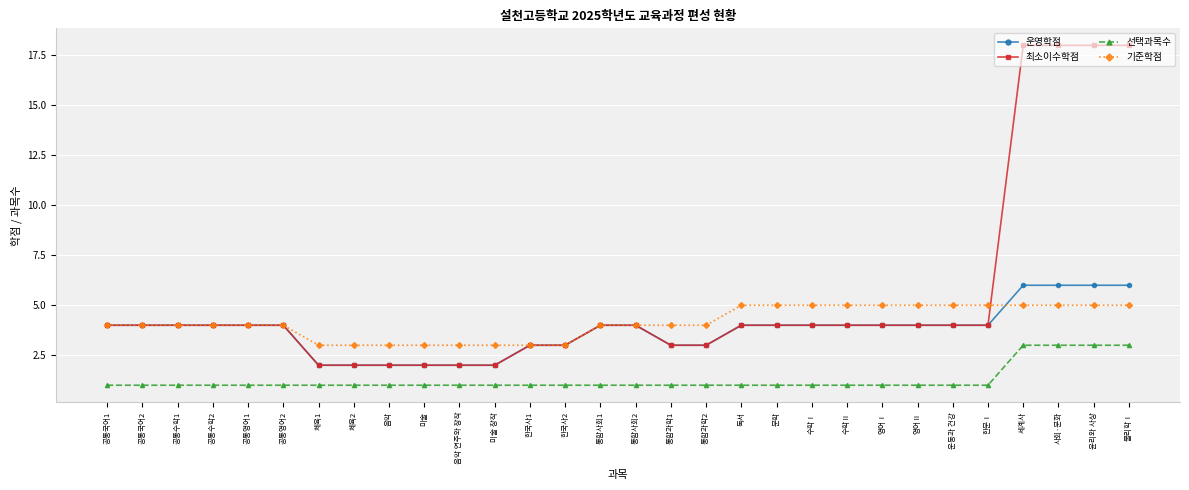

True or false: 운영학점 and 선택과목수 intersect in this chart.

False